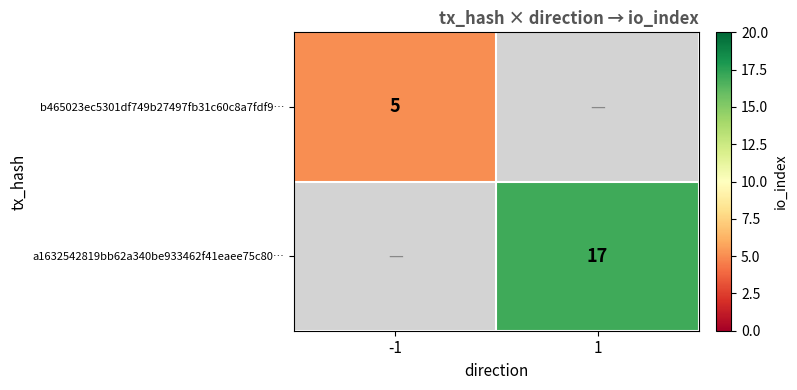

The b465023ec5301df749b27497fb31c60c8a7fdf9… series shows 3 at -1. True or false?

False